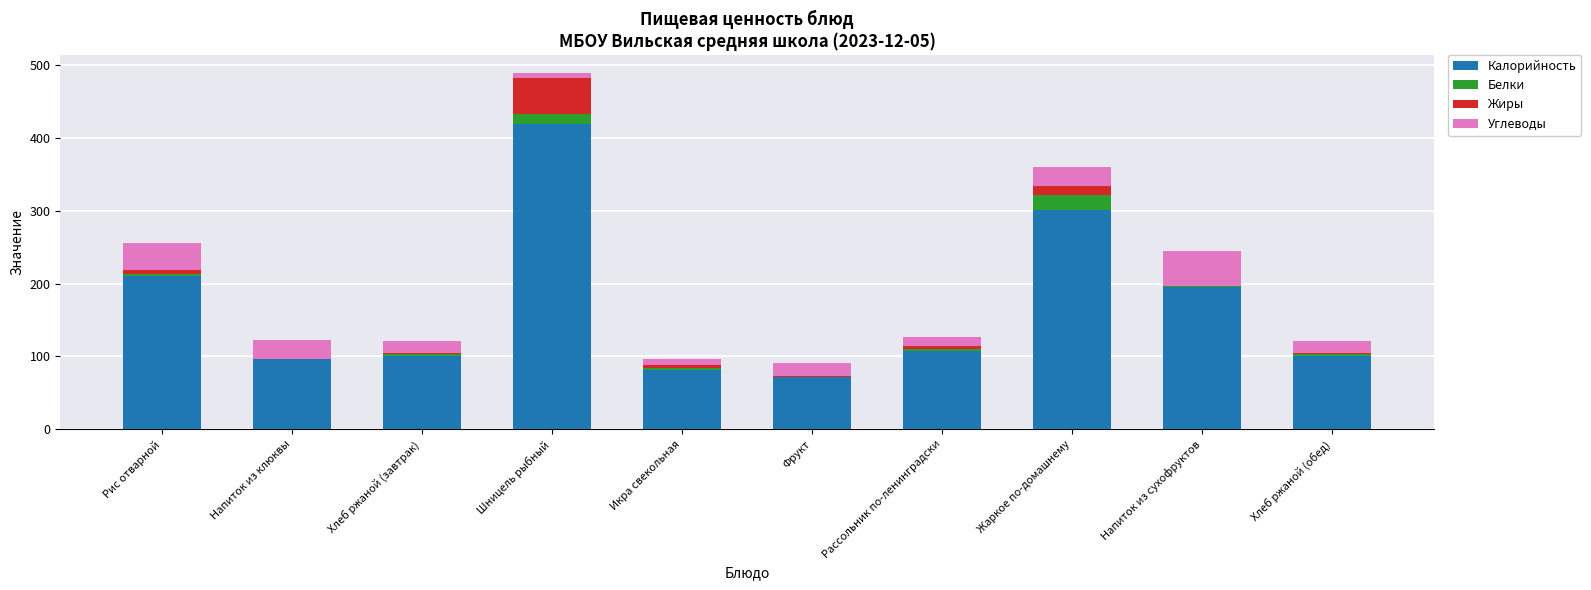

The Калорийность series shows 301.0 at Жаркое по-домашнему. True or false?

True